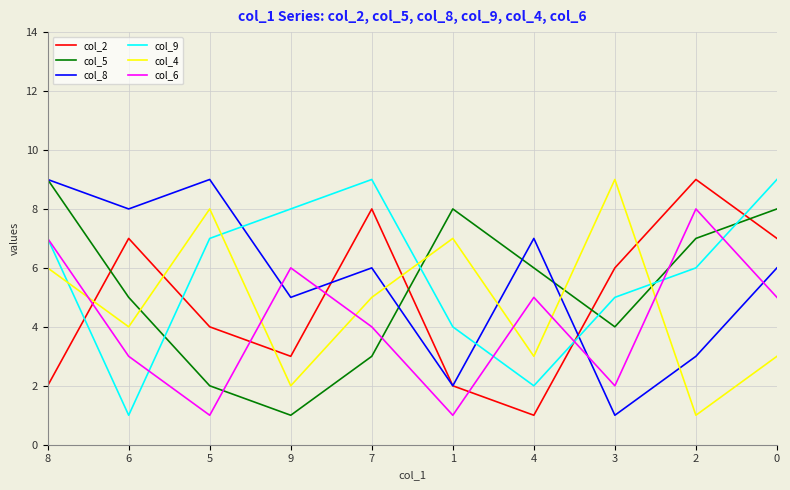

Where is col_5 nearest to the value 5?

6